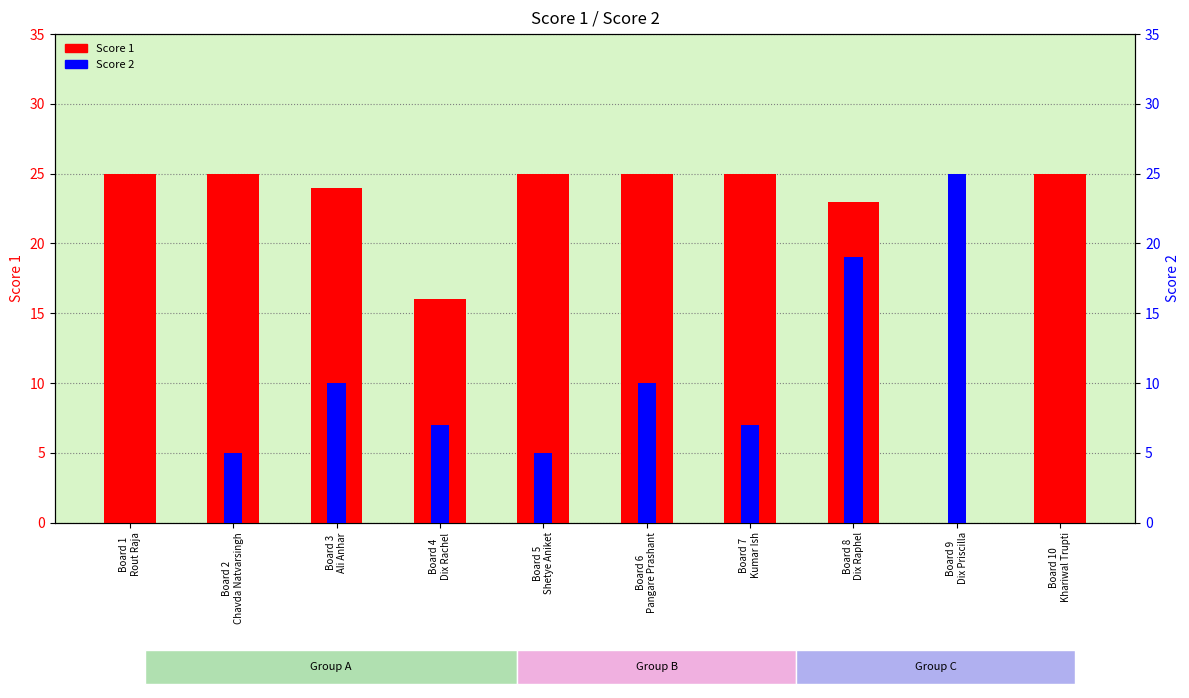

True or false: Score 2 has a value of 7 at Board 7
Kumar Ish.

True